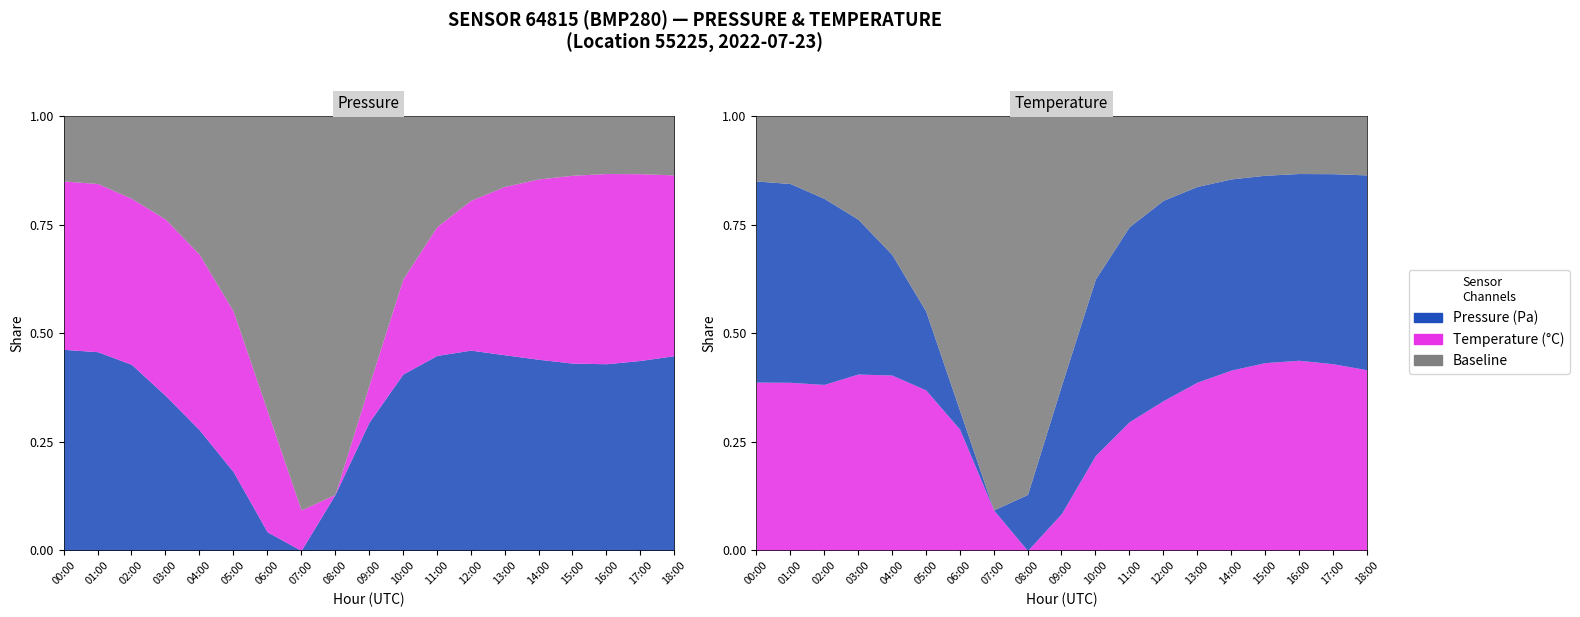

At which category is the sum across all series the highest?

18:00